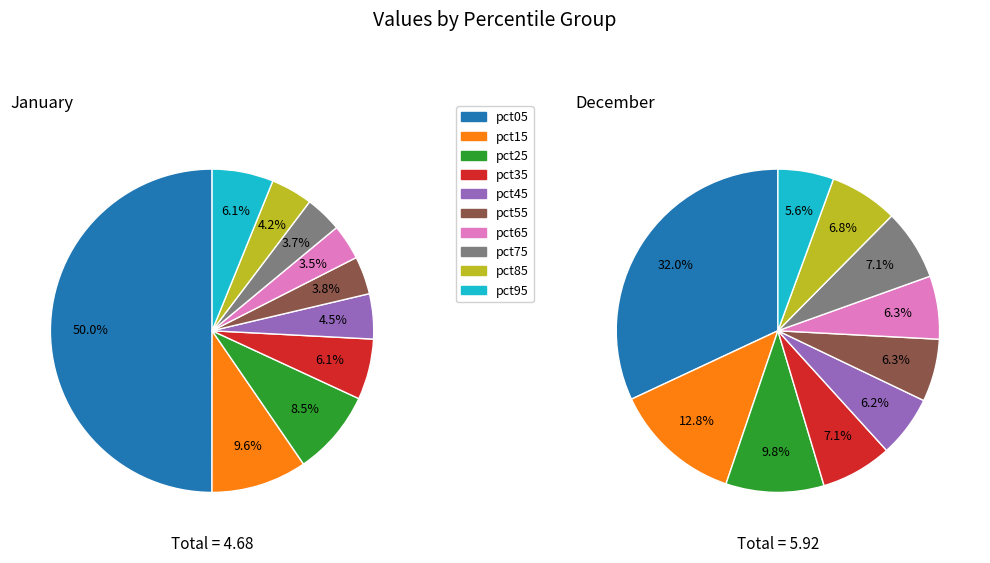

To the nearest percent, what is the difference between the 5 and 2 slice percentages?

4%